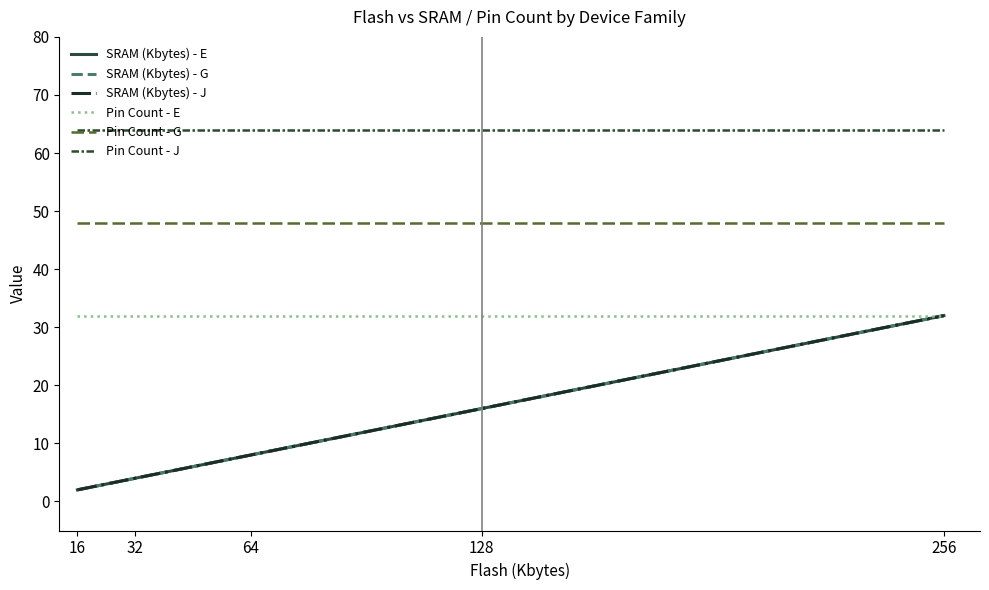

True or false: SRAM (Kbytes) - E has more than 0 points higher than both neighbors.

False